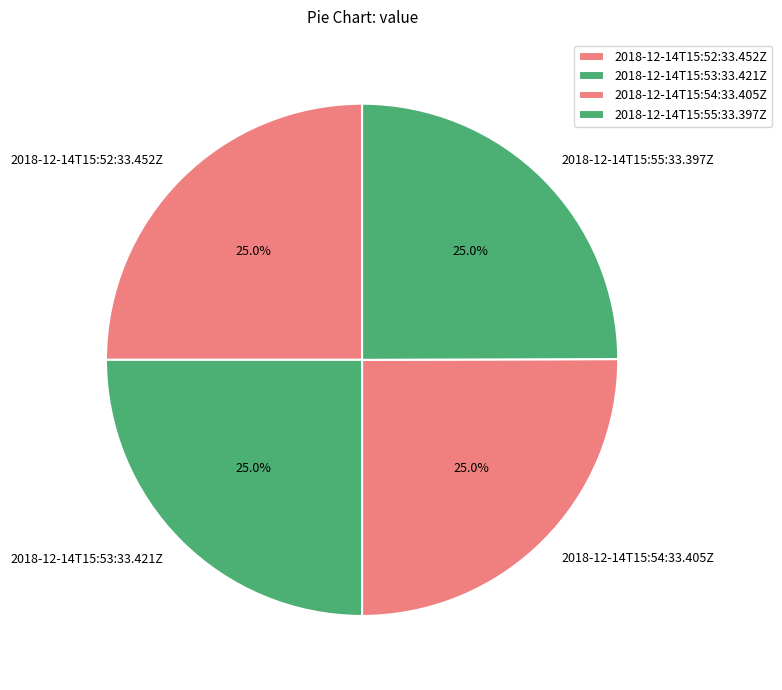

To the nearest percent, what percentage of the pie is 2018-12-14T15:52:33.452Z?

25%